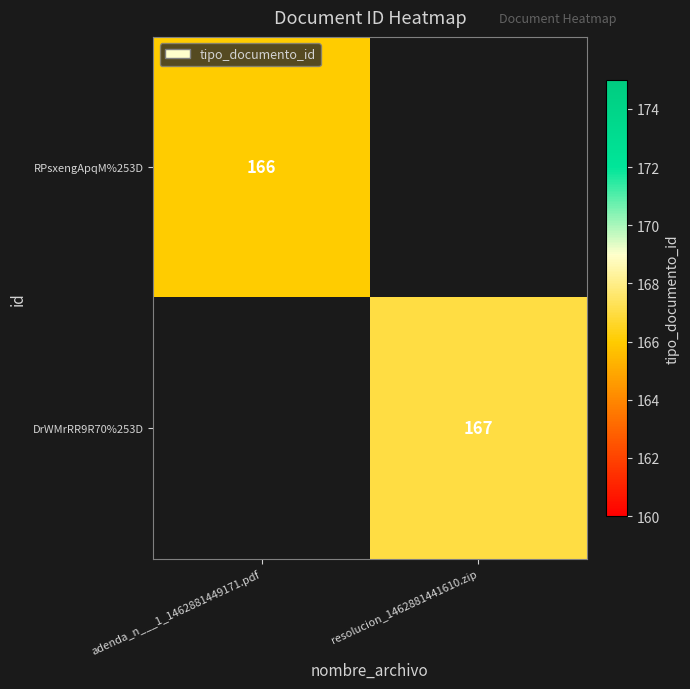

True or false: DrWMrRR9R70%253D has a value of 269 at resolucion_1462881441610.zip.

False